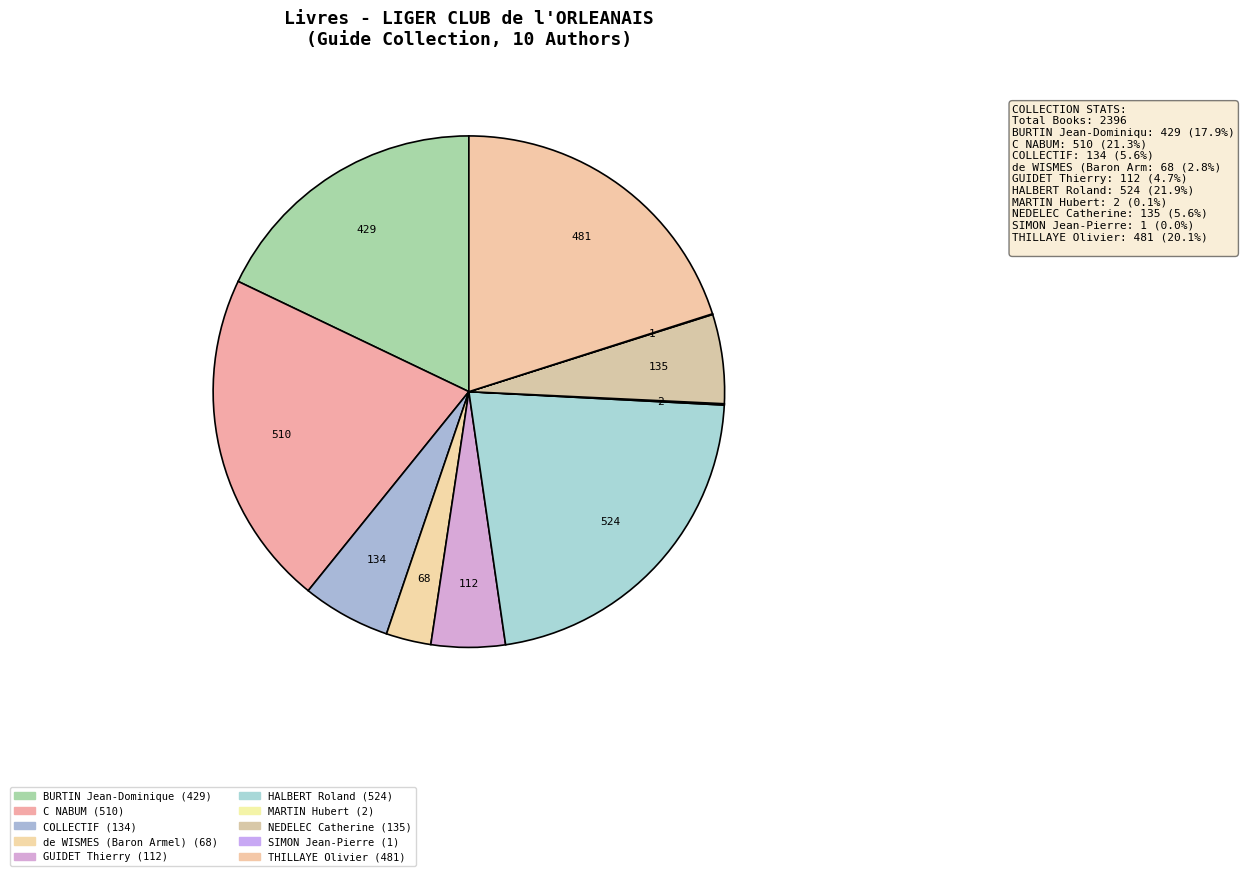

Rank the categories by value from highest to lowest.

HALBERT Roland, C NABUM, THILLAYE Olivier, BURTIN Jean-Dominique, NEDELEC Catherine, COLLECTIF, GUIDET Thierry, de WISMES (Baron Armel), MARTIN Hubert, SIMON Jean-Pierre